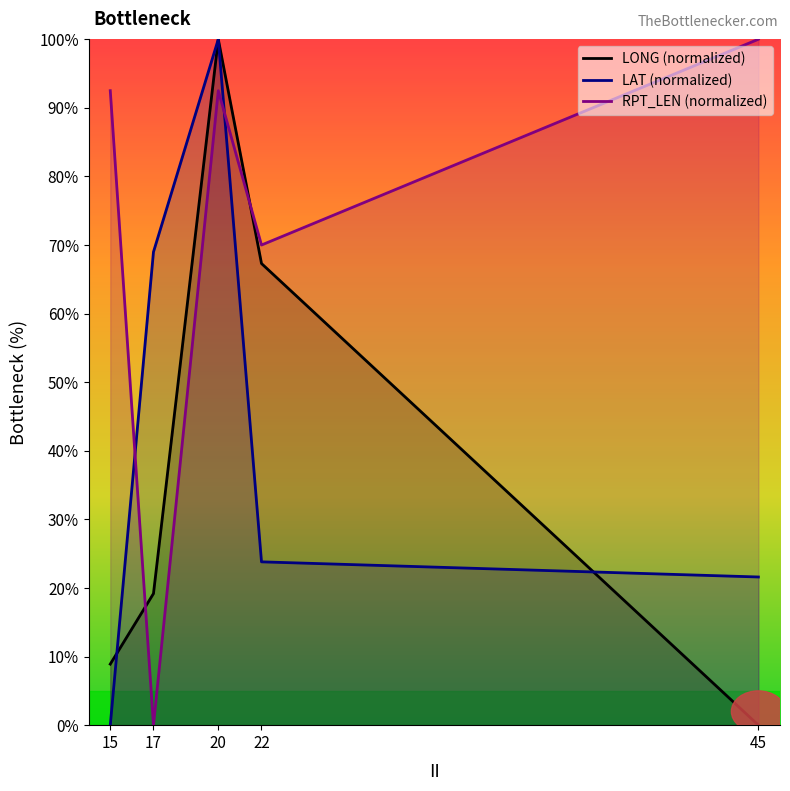

Reading left to right, what are all the values shown in this chart?

LONG (normalized): 8.9	19.2	100.0	67.3	0.0
LAT (normalized): 0.0	69.0	100.0	23.8	21.6
RPT_LEN (normalized): 92.5	0.0	92.5	70.0	100.0